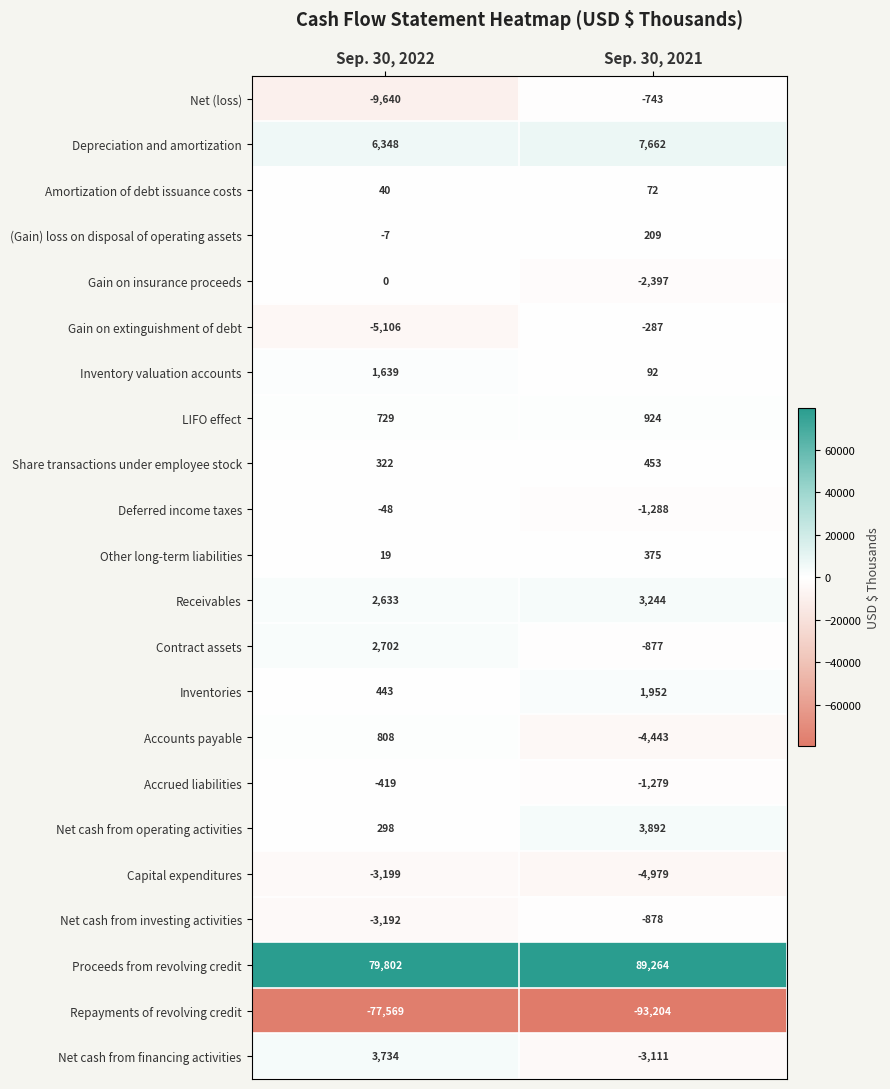

At which category is the sum across all series the highest?

Sep. 30, 2022